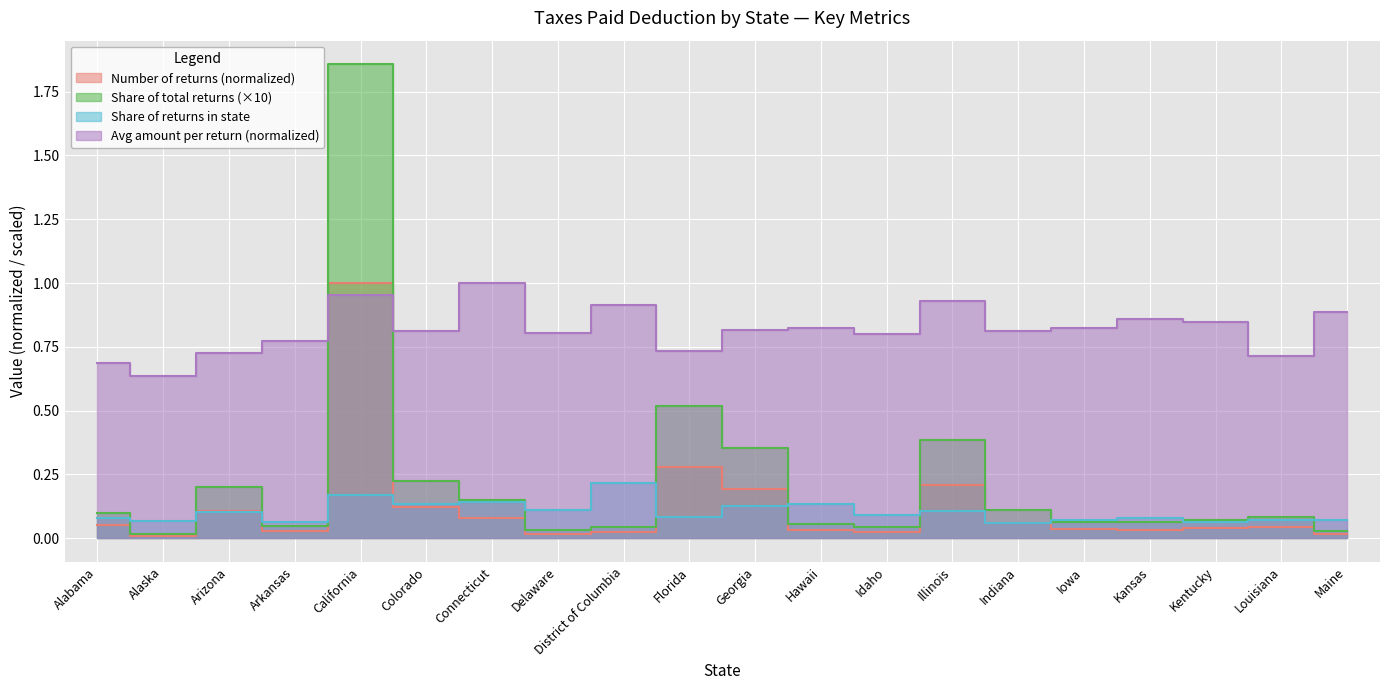

What is the average value of the Number of returns series?

0.1